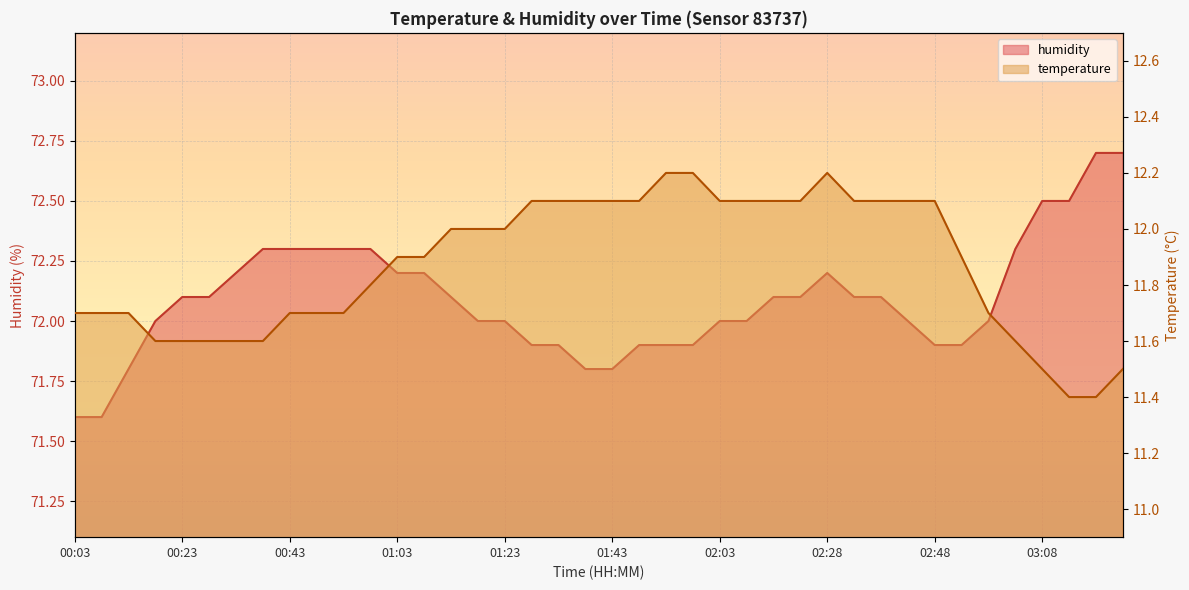

At which category does the chart reach its peak across all series?

03:18